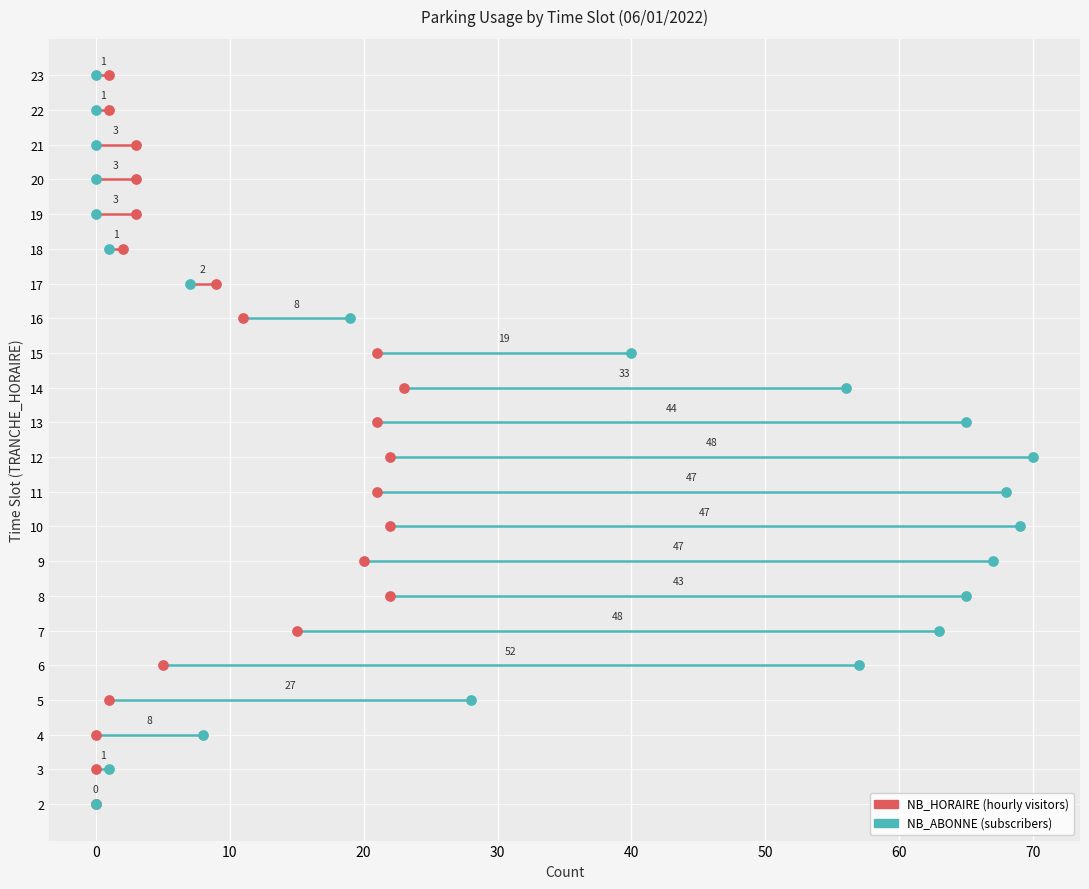

Which series has the widest spread of Y values?

NB_HORAIRE